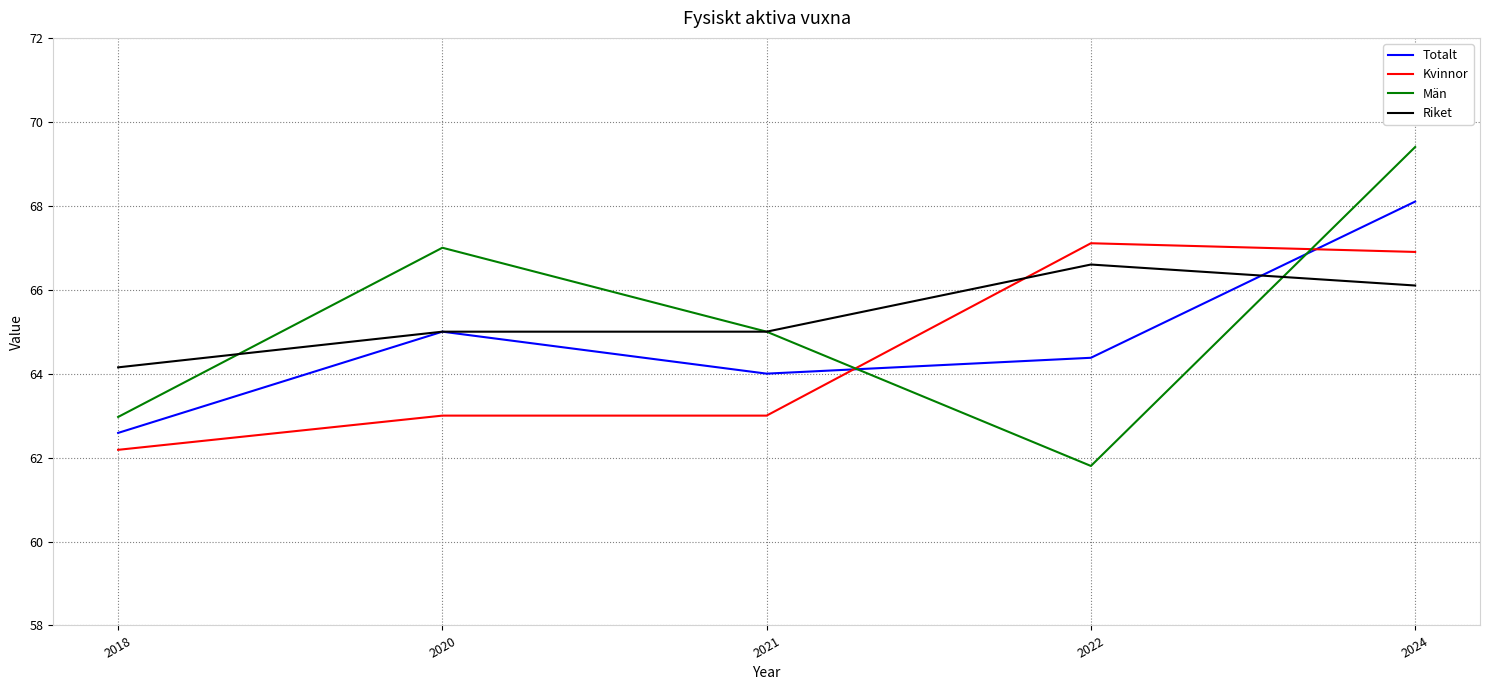

At which category does Män reach its first local valley?

2022